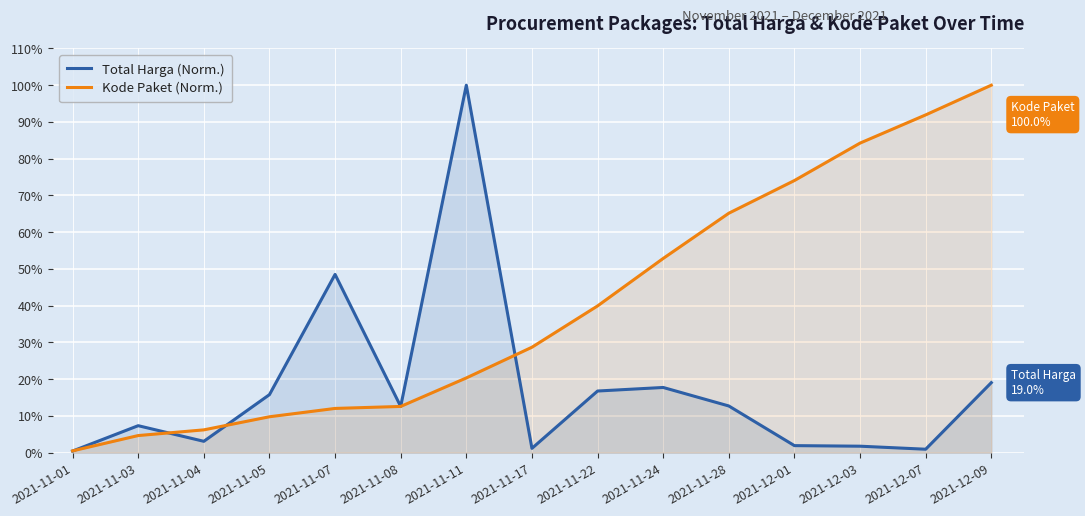

How many lines are shown in the chart?

2